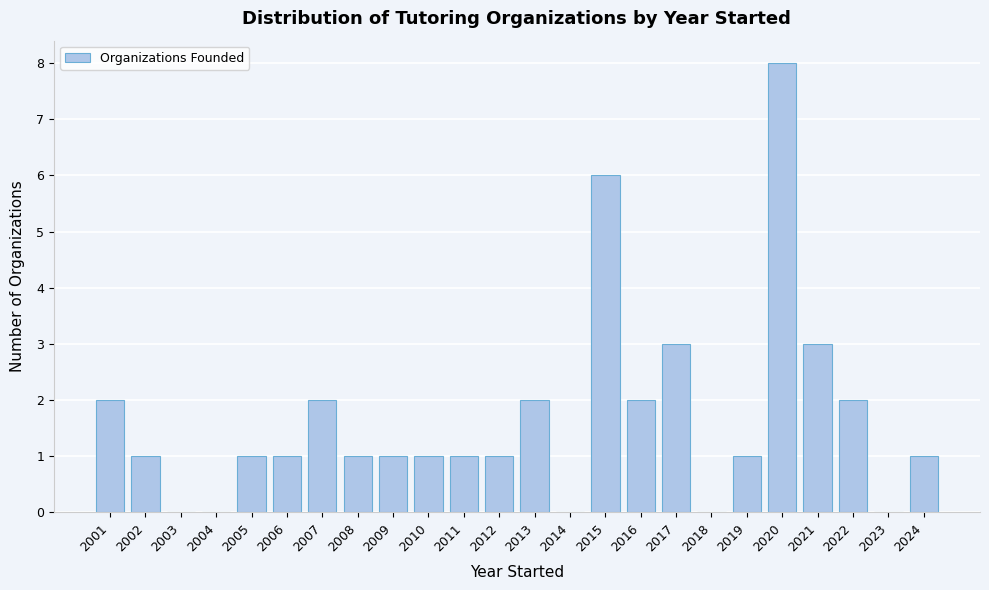

Reading left to right, transcribe this chart: for each bar, give the range it covers on the x-axis and its height. The values are not printed on the chart, so give them approximately, as read against the axis.

2000.5 to 2001.5: 2
2001.5 to 2002.5: 1
2002.5 to 2003.5: 0
2003.5 to 2004.5: 0
2004.5 to 2005.5: 1
2005.5 to 2006.5: 1
2006.5 to 2007.5: 2
2007.5 to 2008.5: 1
2008.5 to 2009.5: 1
2009.5 to 2010.5: 1
2010.5 to 2011.5: 1
2011.5 to 2012.5: 1
2012.5 to 2013.5: 2
2013.5 to 2014.5: 0
2014.5 to 2015.5: 6
2015.5 to 2016.5: 2
2016.5 to 2017.5: 3
2017.5 to 2018.5: 0
2018.5 to 2019.5: 1
2019.5 to 2020.5: 8
2020.5 to 2021.5: 3
2021.5 to 2022.5: 2
2022.5 to 2023.5: 0
2023.5 to 2024.5: 1